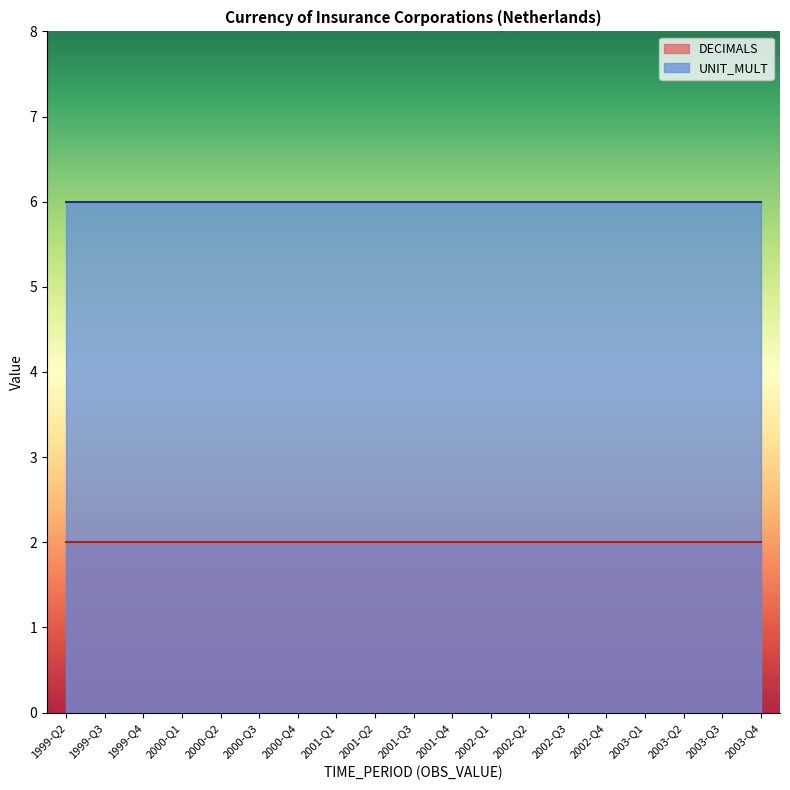

Between 1999-Q2 and 2003-Q1, which is larger?

1999-Q2